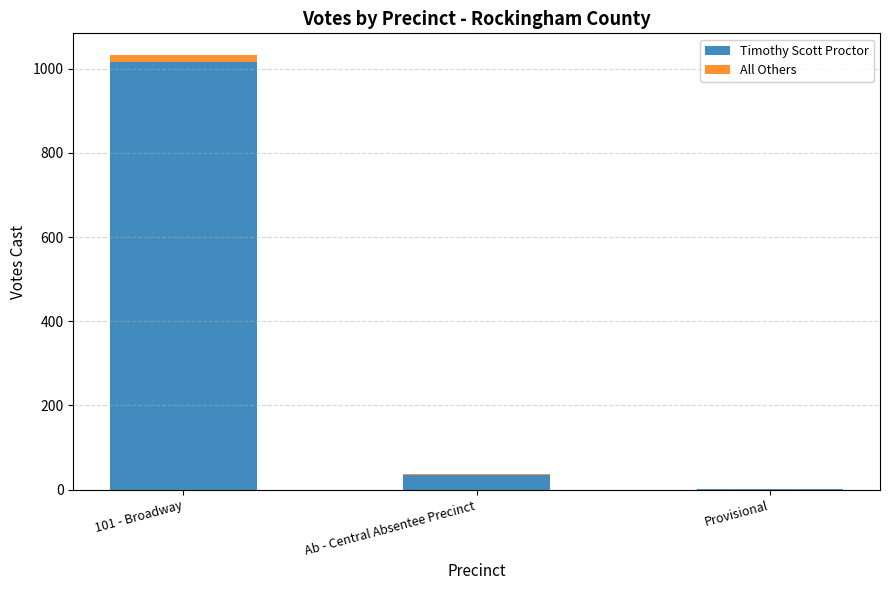

Which category has the highest value in the Timothy Scott Proctor series?

101 - Broadway